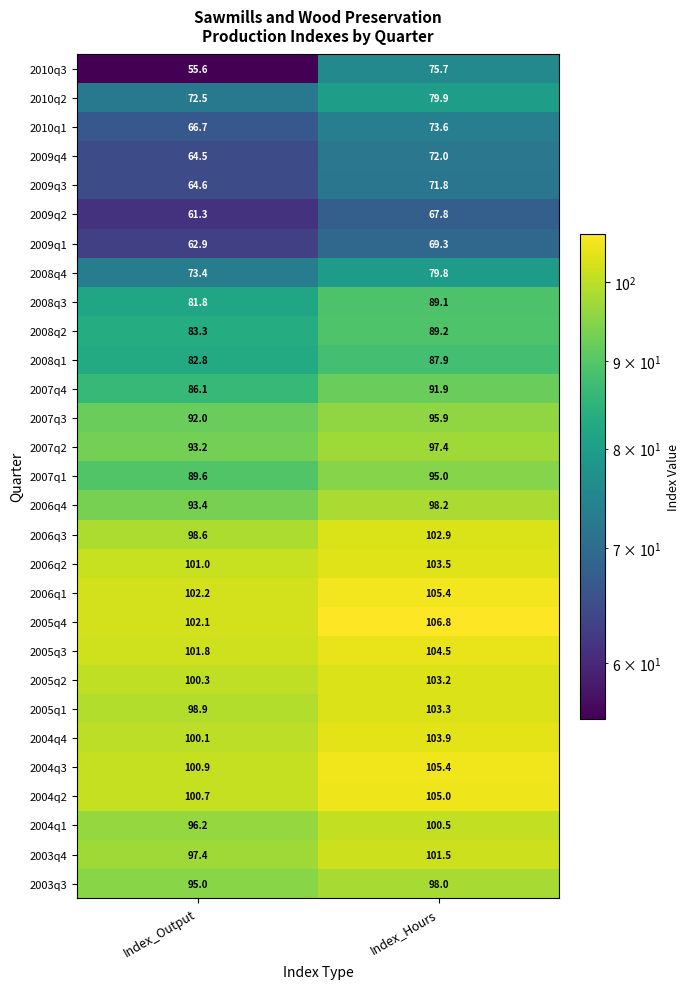

What is the average value of the 2009q1 series?

66.1